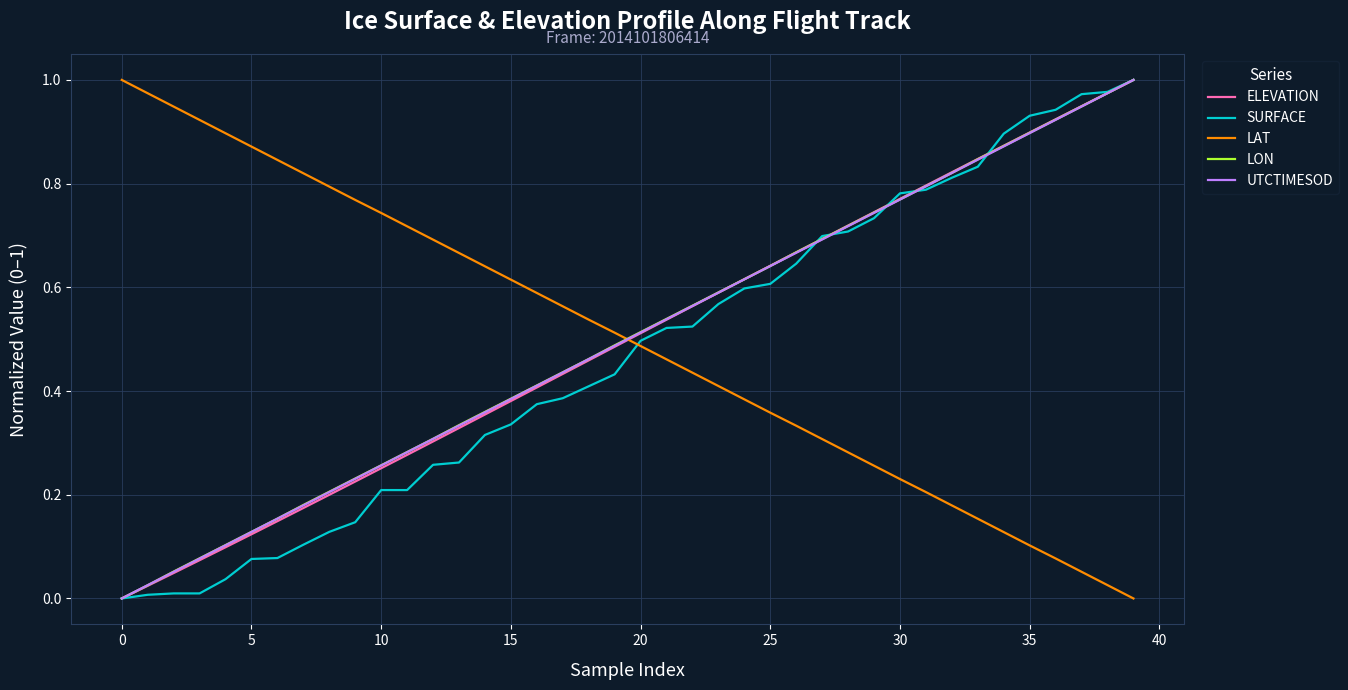

What is the label of the 17th point from the left?

16